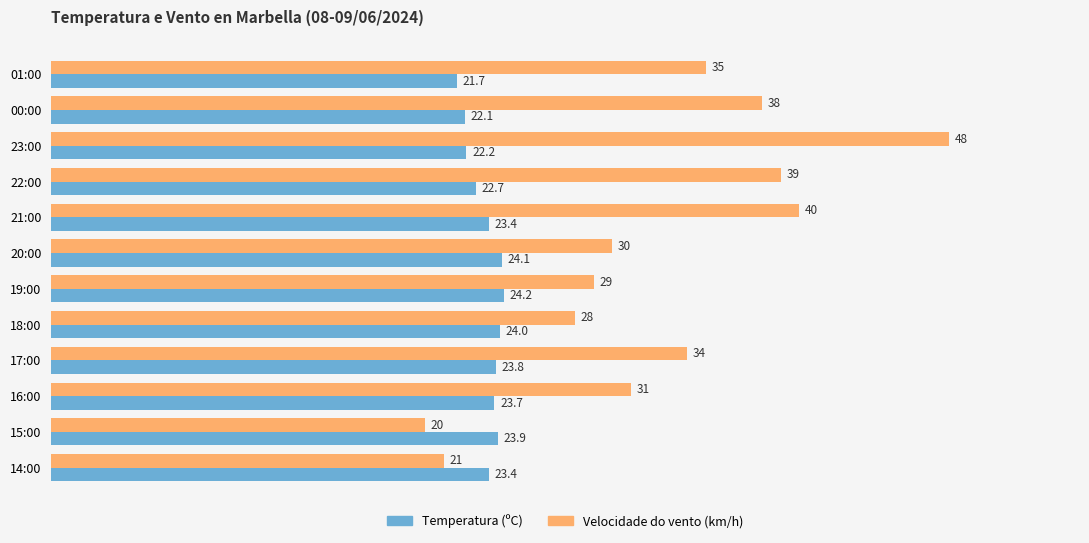

Which category has the highest value across all series?

23:00